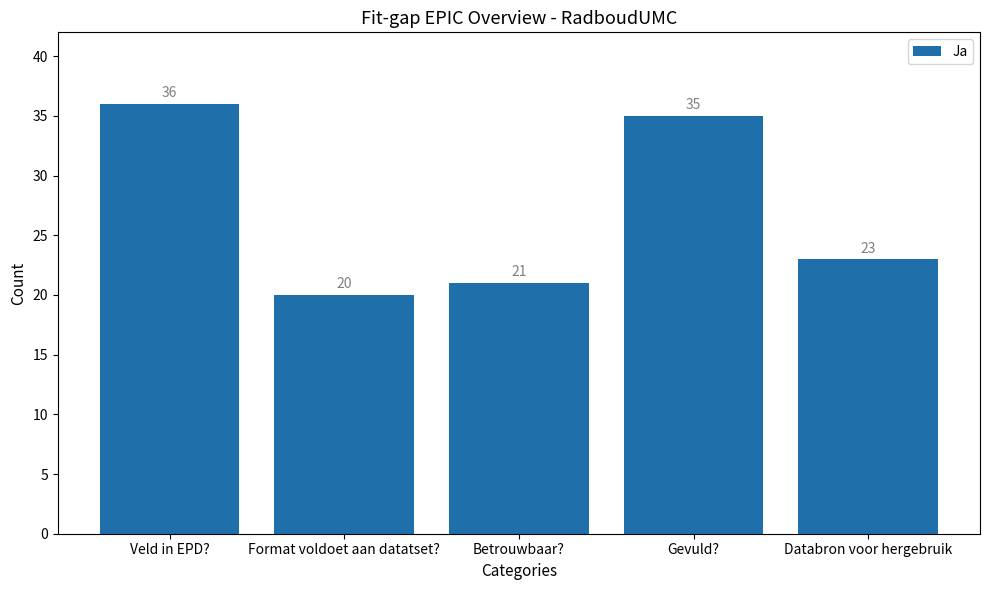

How many values are below 23?

2